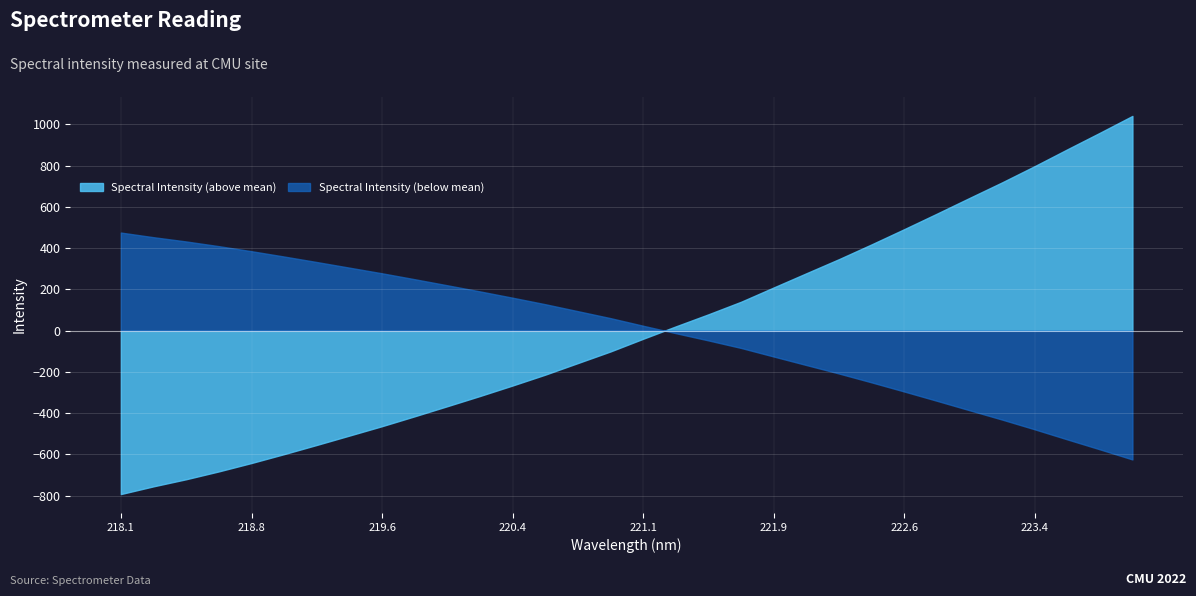

List the series in order of their peak value, lowest first.

Spectral Intensity (below mean), Spectral Intensity (above mean)